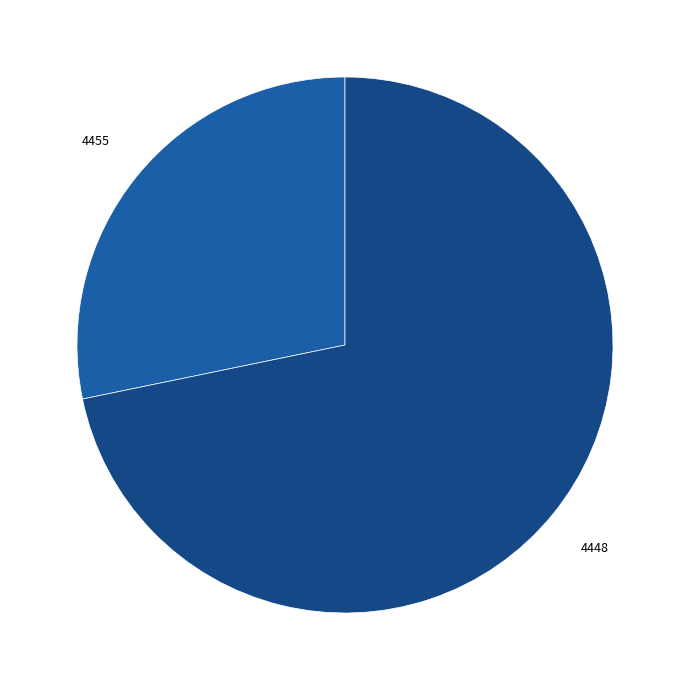

Is there a majority slice in this chart?

Yes